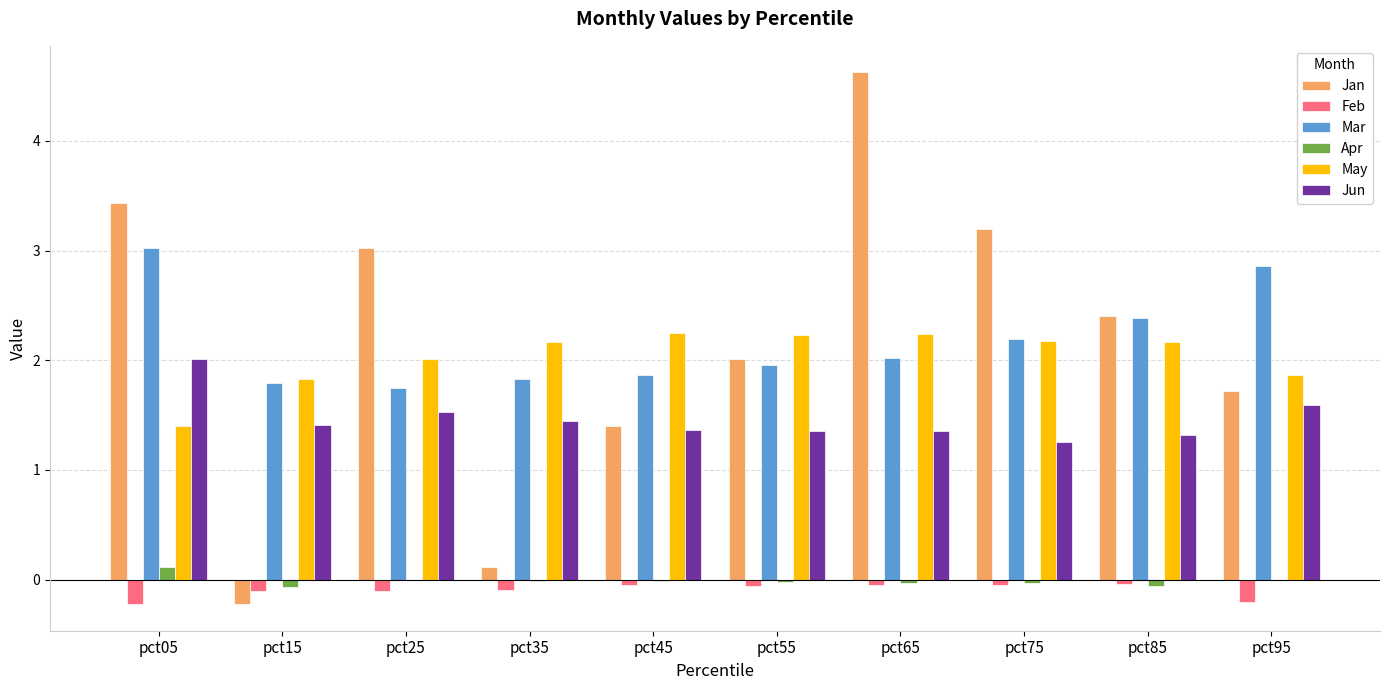

Which series has the widest spread of values?

Jan